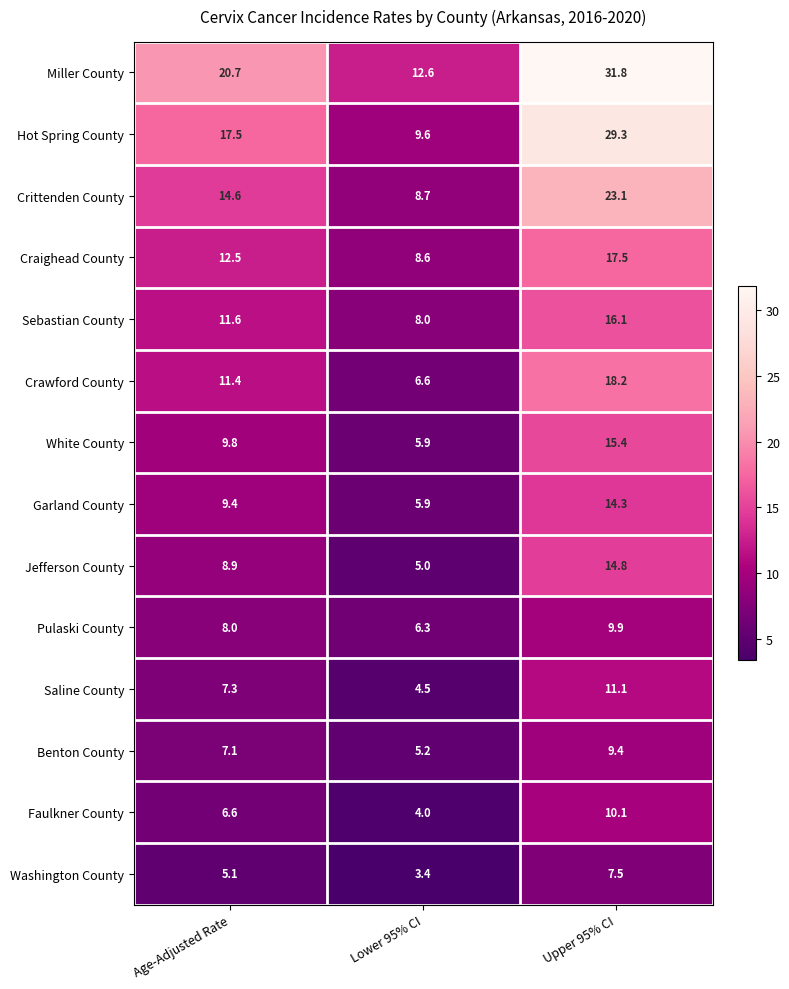

What is the approximate value of Faulkner County at Lower 95% CI?

4.0